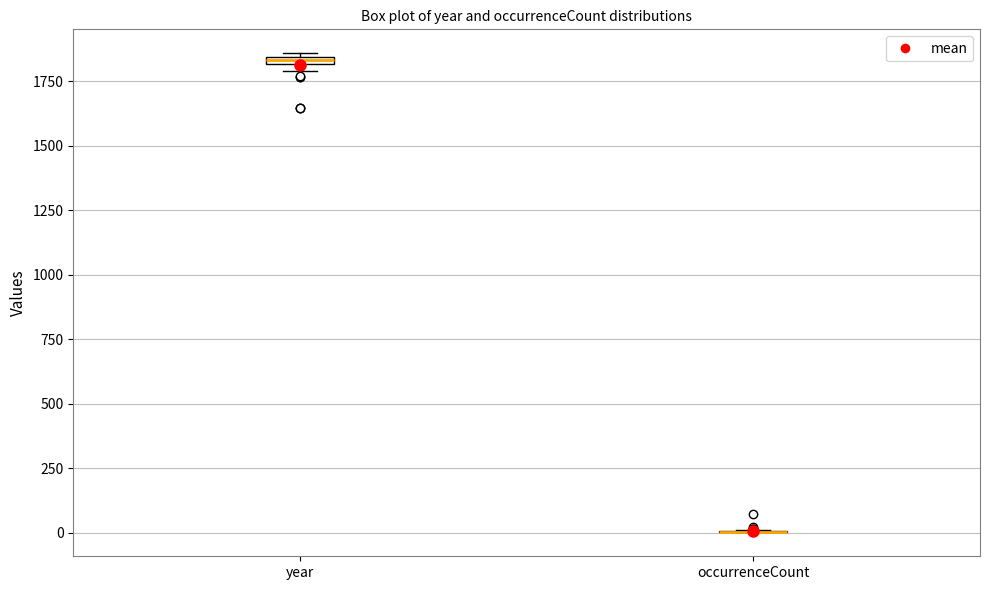

Where is the upper edge of the box for year on the y-axis? The values are not printed on the chart, so give them approximately, as read against the axis.

1850